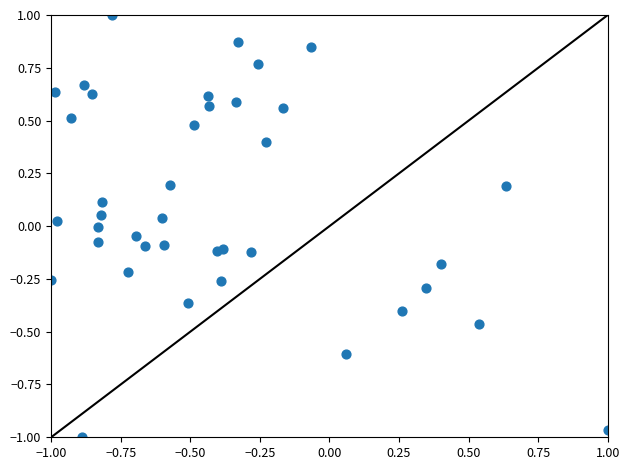

What is the range of X values (max minus min)?

2.0